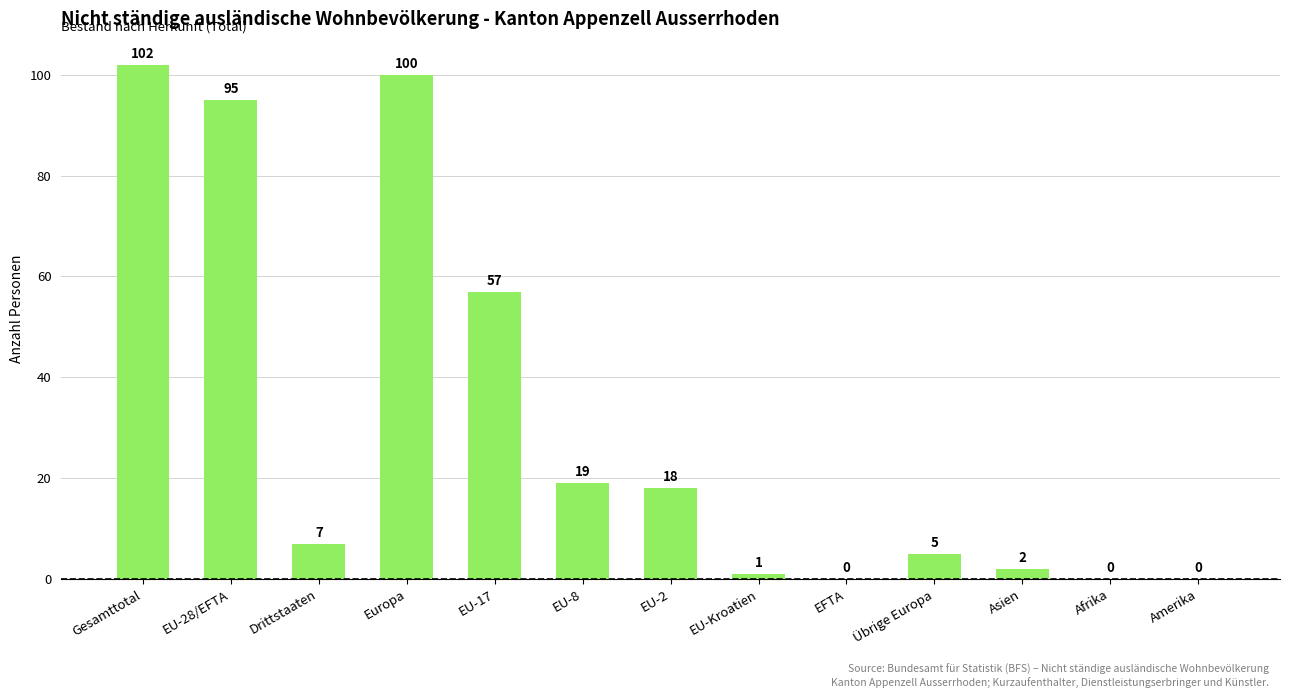

The chart shows a value of 100 at Europa. True or false?

True